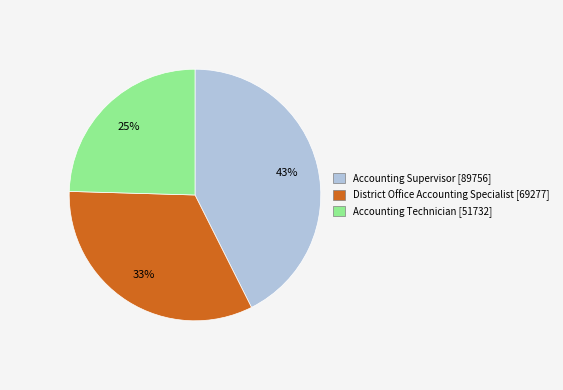

Rank the categories by value from lowest to highest.

Accounting Technician, District Office Accounting Specialist, Accounting Supervisor